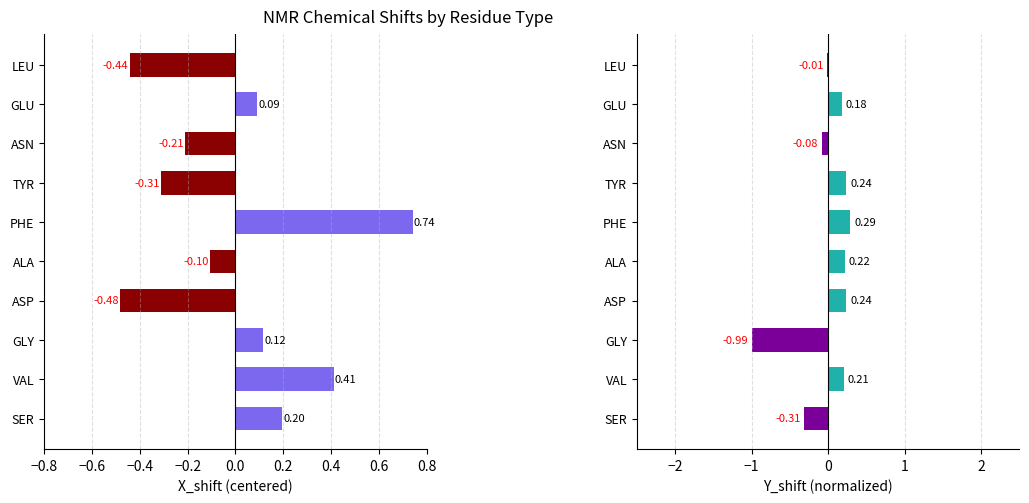

What is the smallest value displayed?

-1.0